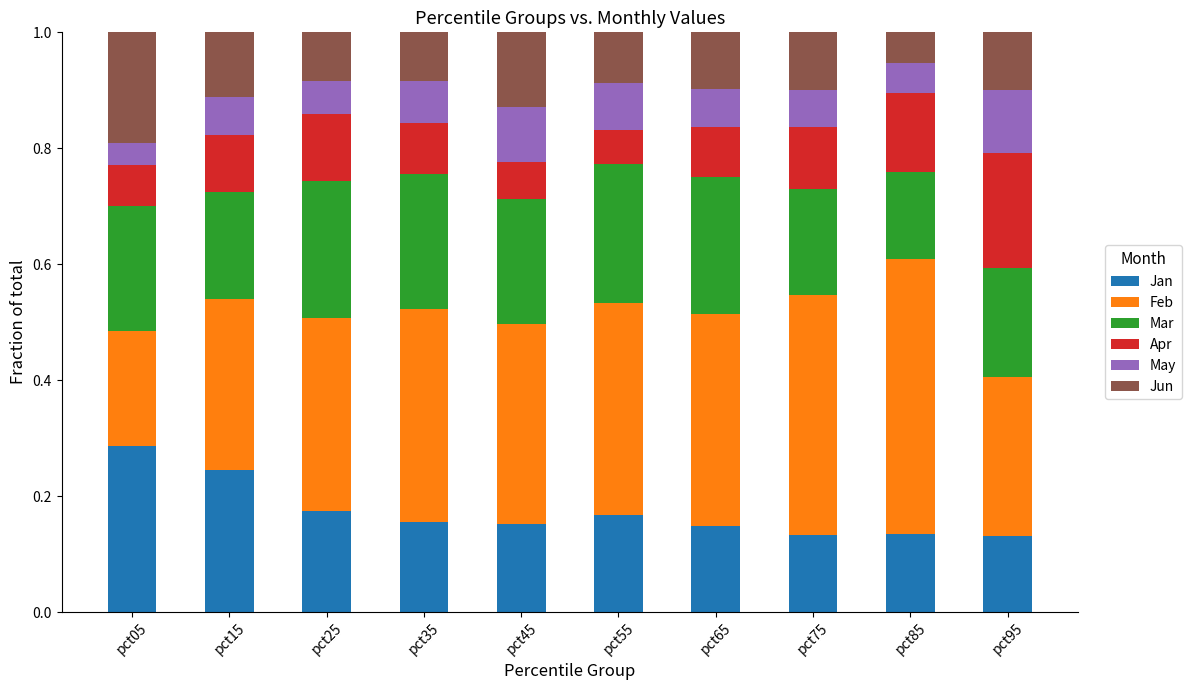

How many Jan values are between 0 and 1?

10